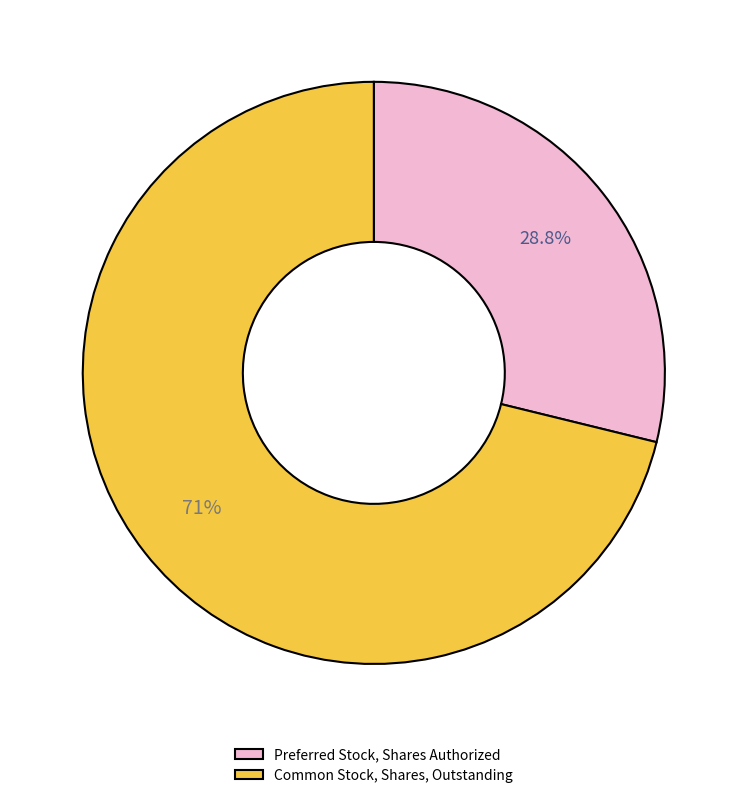

What percentage is the Common Stock, Shares, Outstanding slice, to the nearest percent?

71%